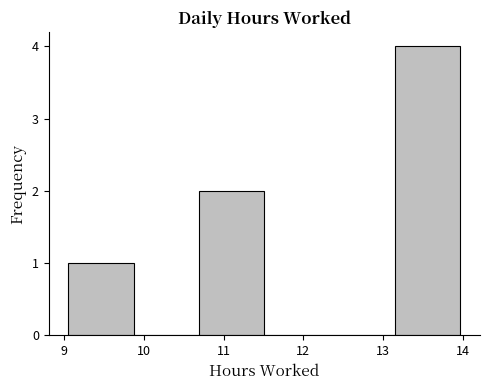

How tall is the bar that spans 10.69 to 11.51 on the x-axis? Neither the bar edges nor the heights are printed on the chart, so give them approximately, as read against the axes.

2